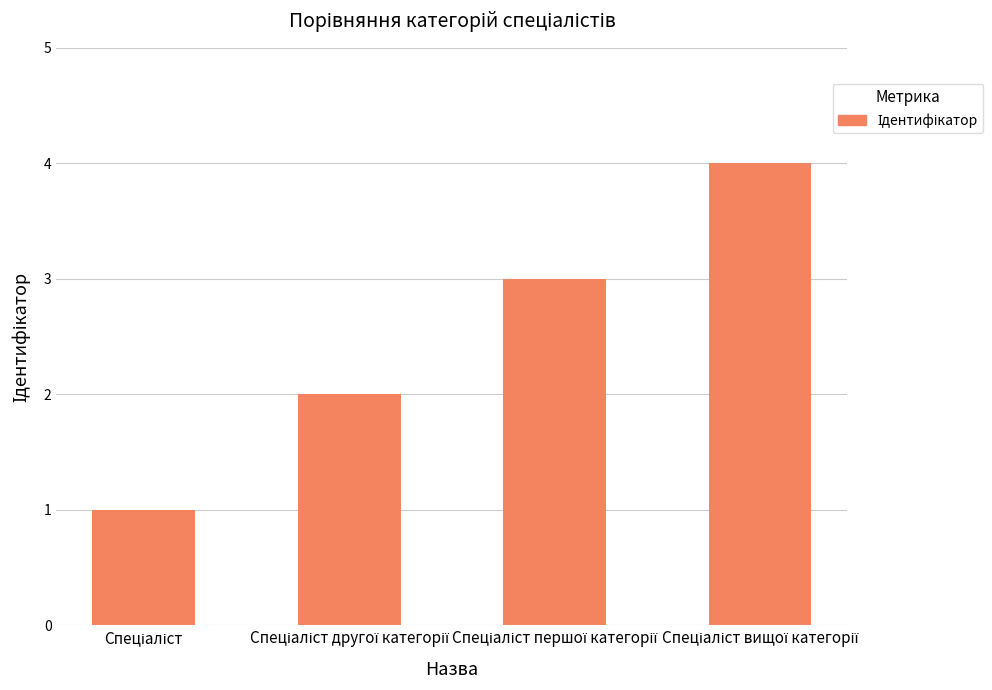

What is the difference between the maximum and minimum values?

3